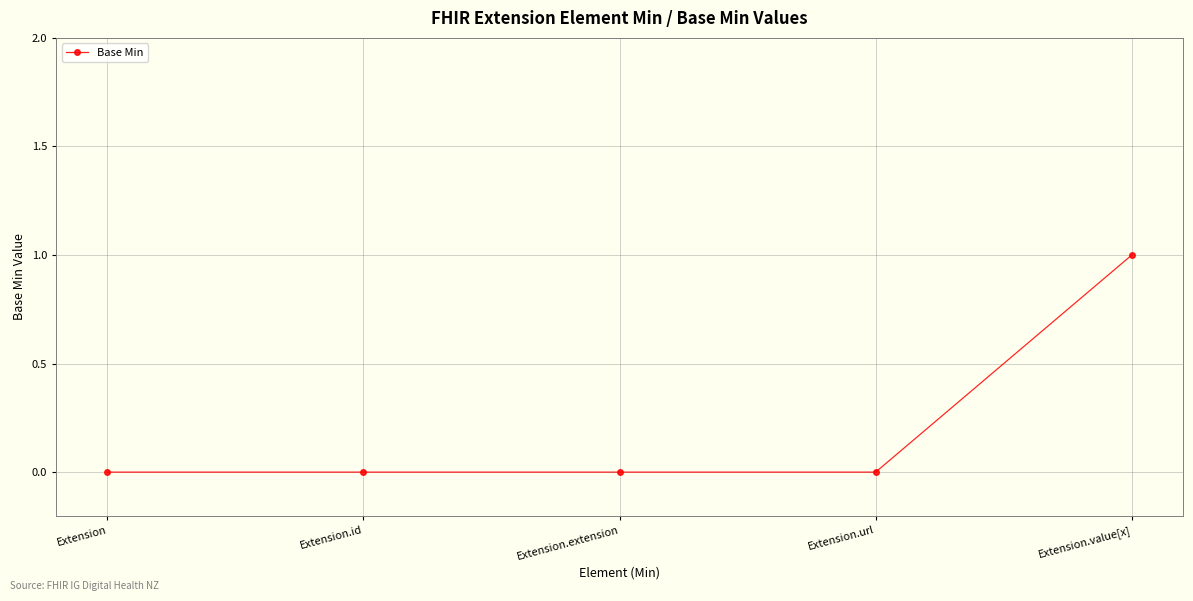

How many lines are shown in the chart?

1